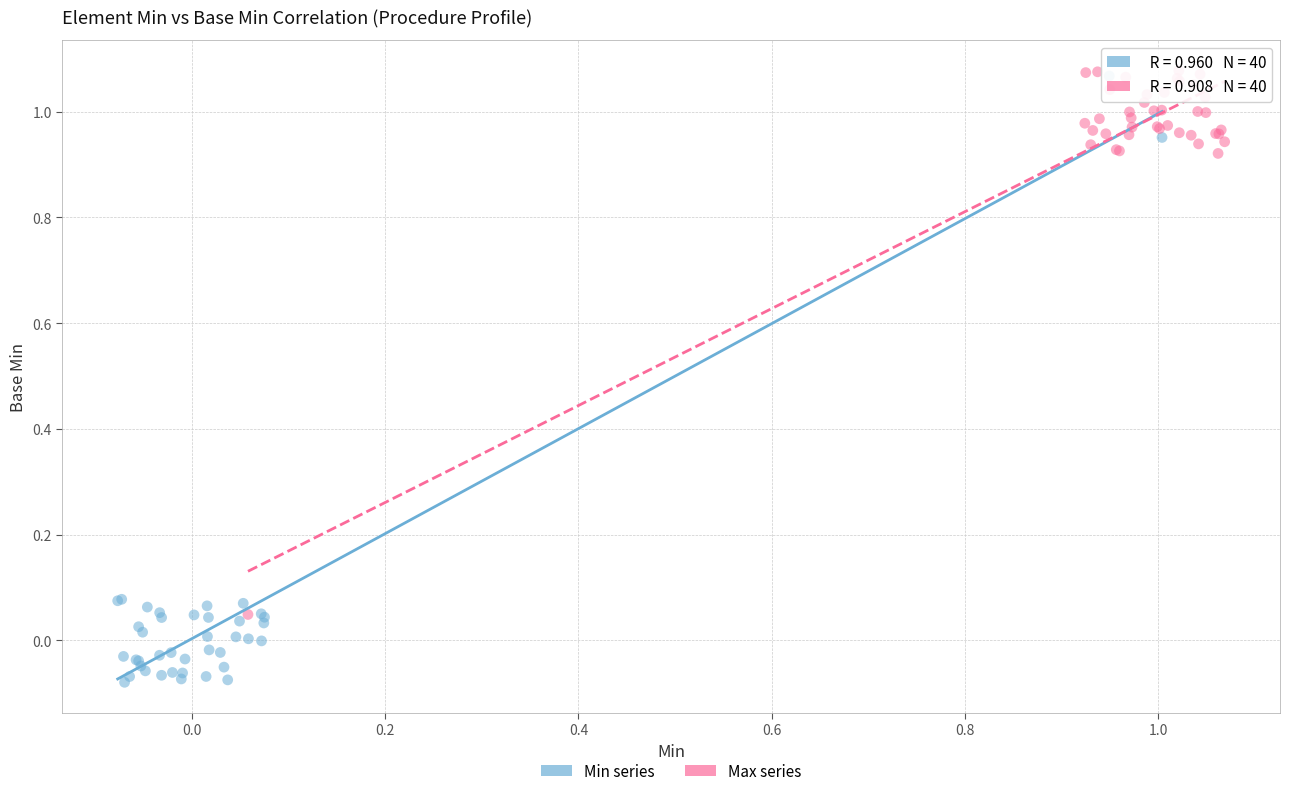

Which series reaches the minimum Y coordinate?

Min series